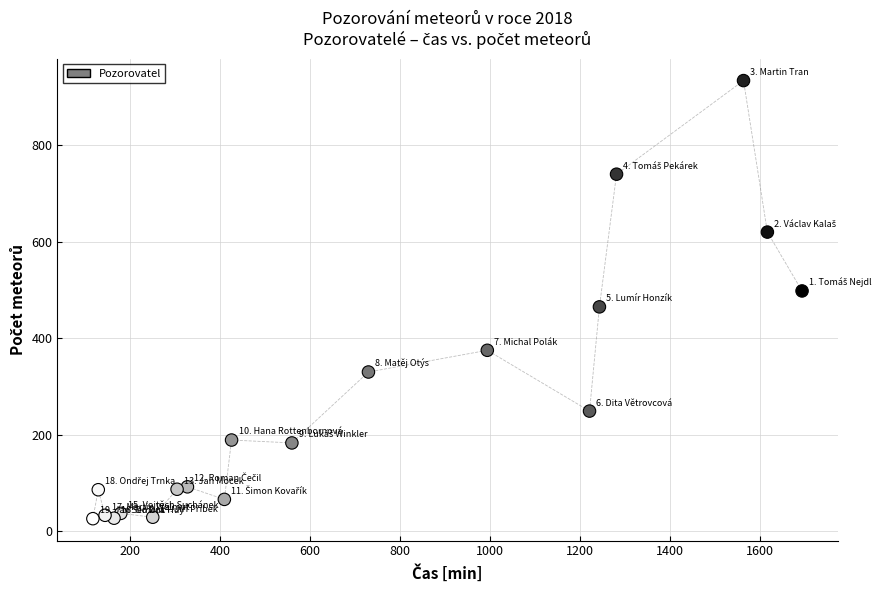

What is the range of X values (max minus min)?

1575